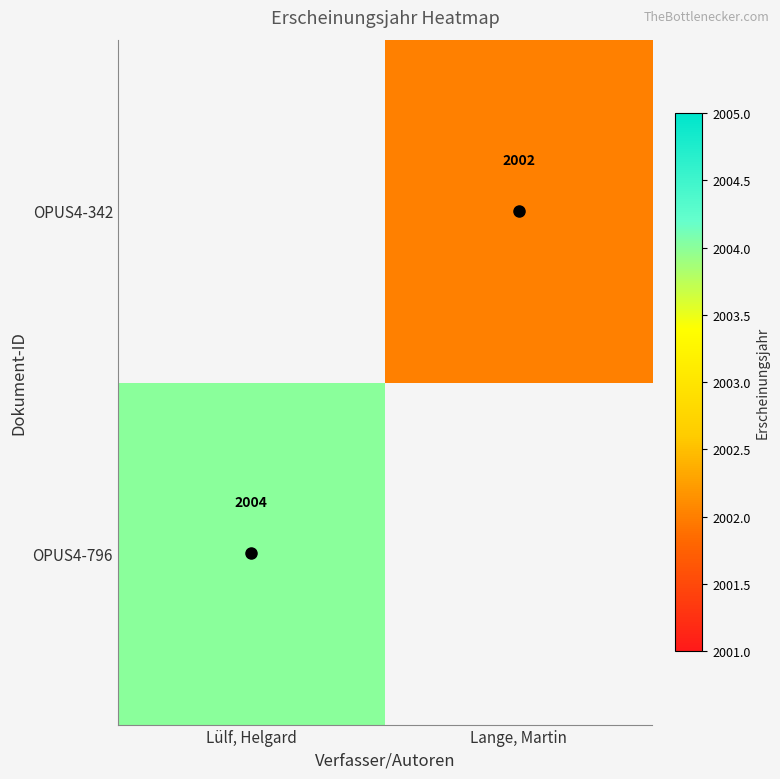

The value of OPUS4-342 at Lange, Martin is 2002. True or false?

True